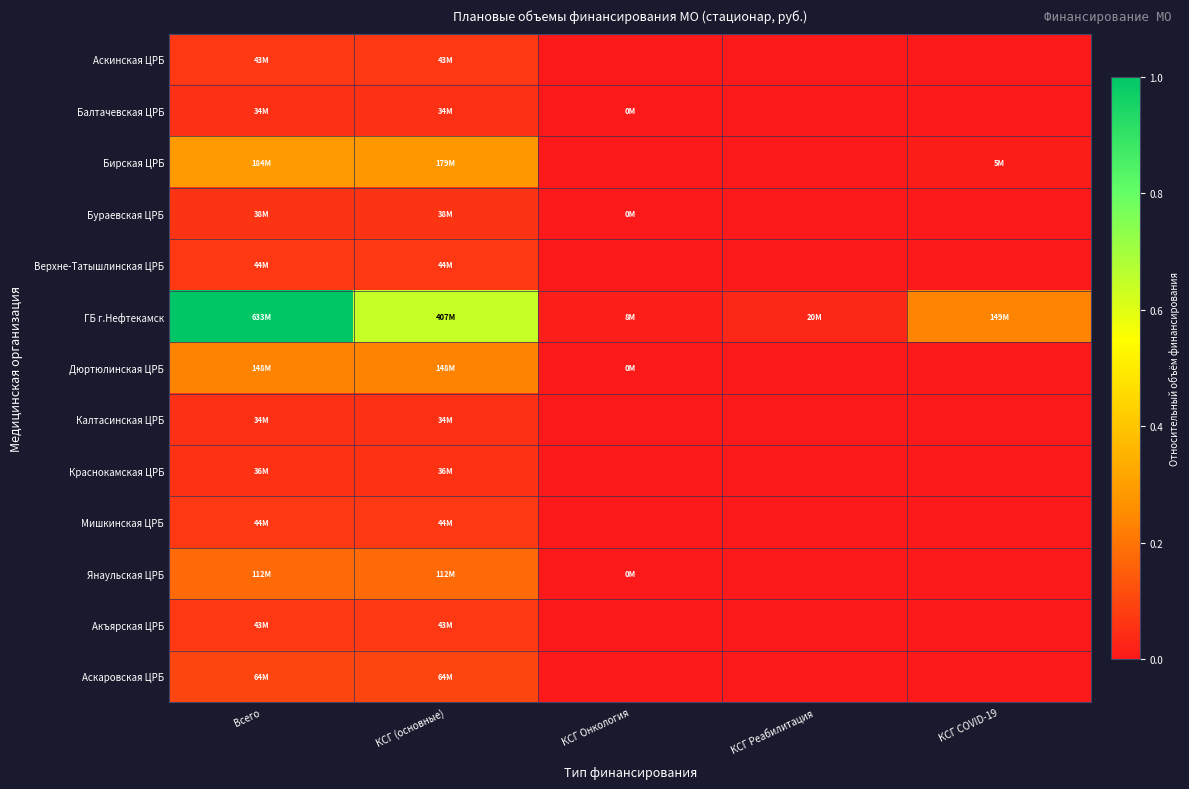

Which label corresponds to the smallest value in the chart?

КСГ Онкология